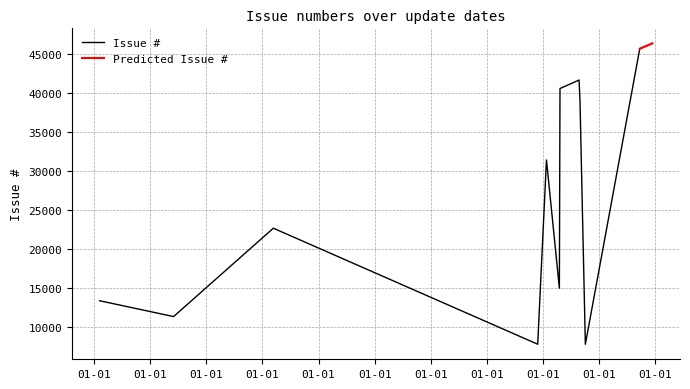

True or false: there are more than 1 points higher than both neighbors.

True